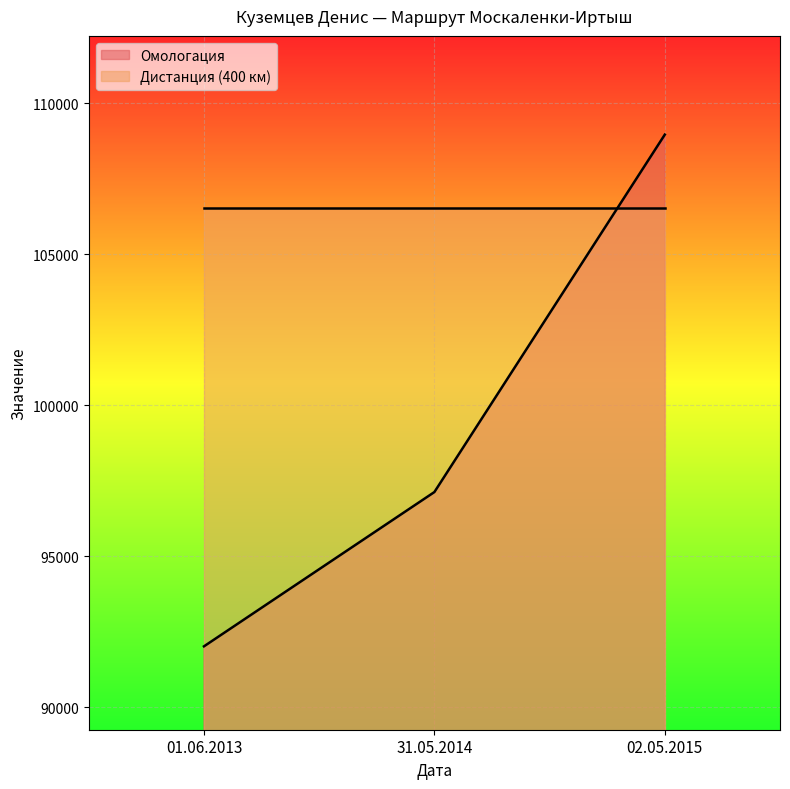

What is the change in value from 01.06.2013 to 31.05.2014?

+5107